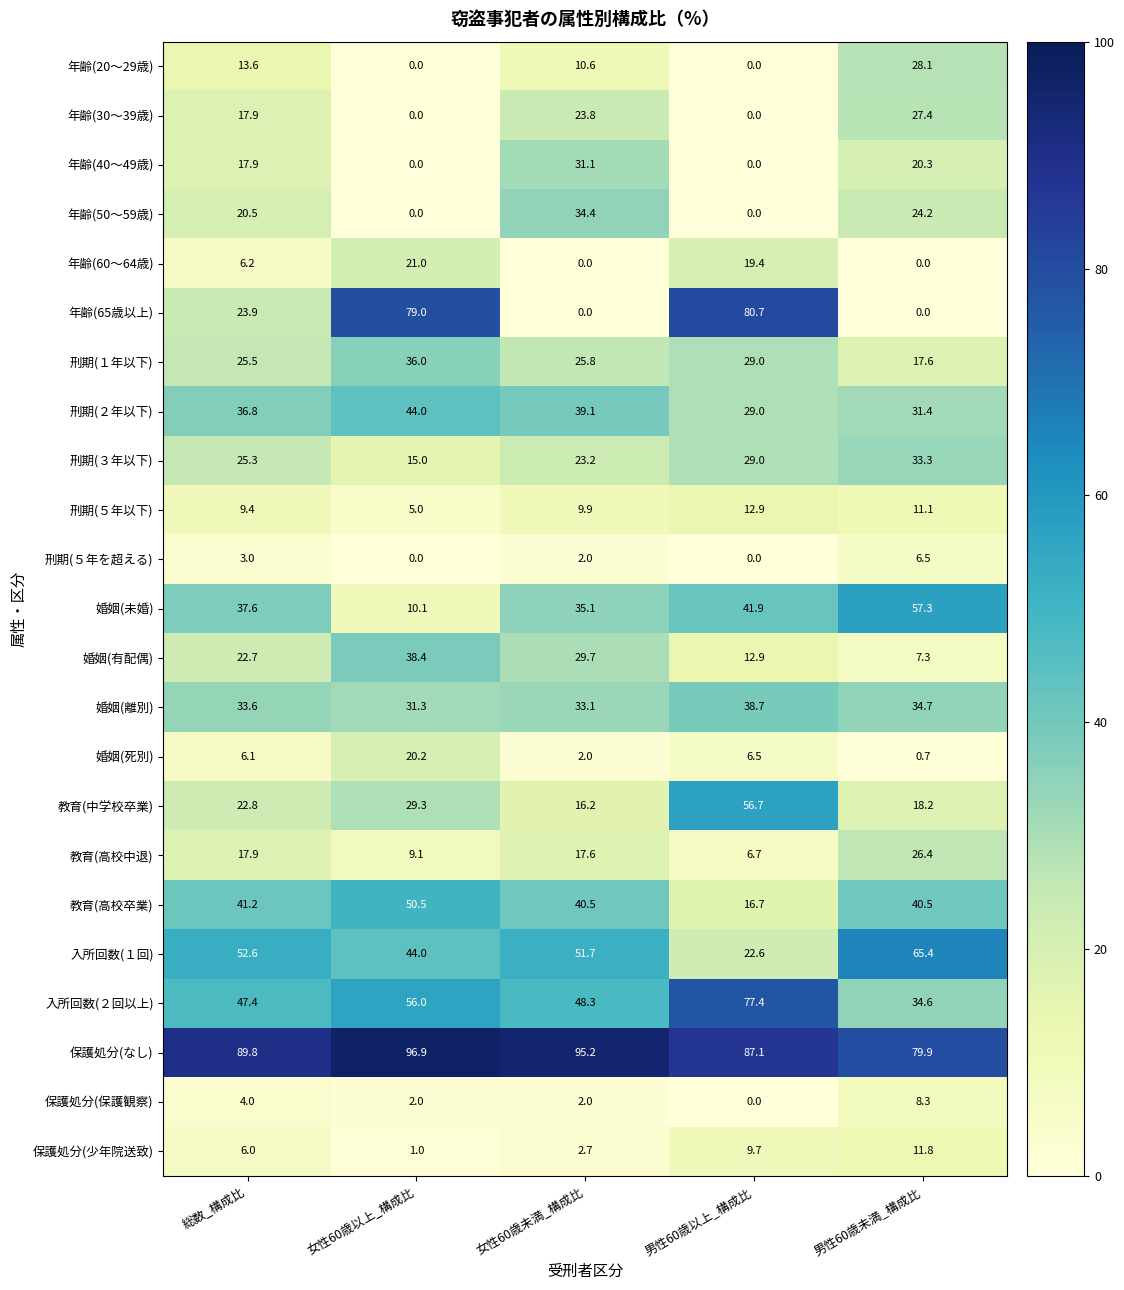

What is the total value across all series at 女性60歳以上_構成比?

588.8